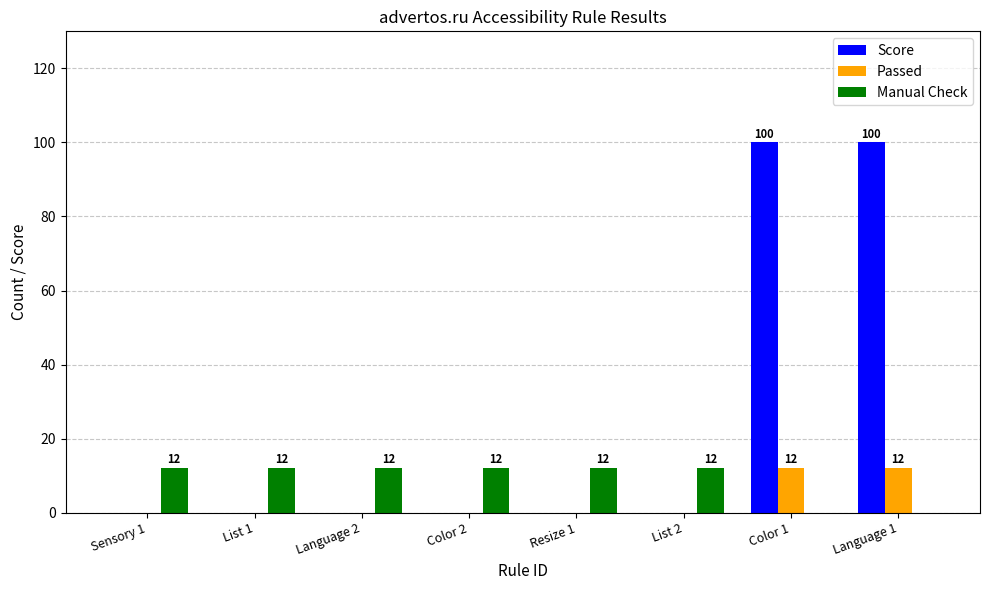

Is it true that Passed equals 0 at List 2?

True